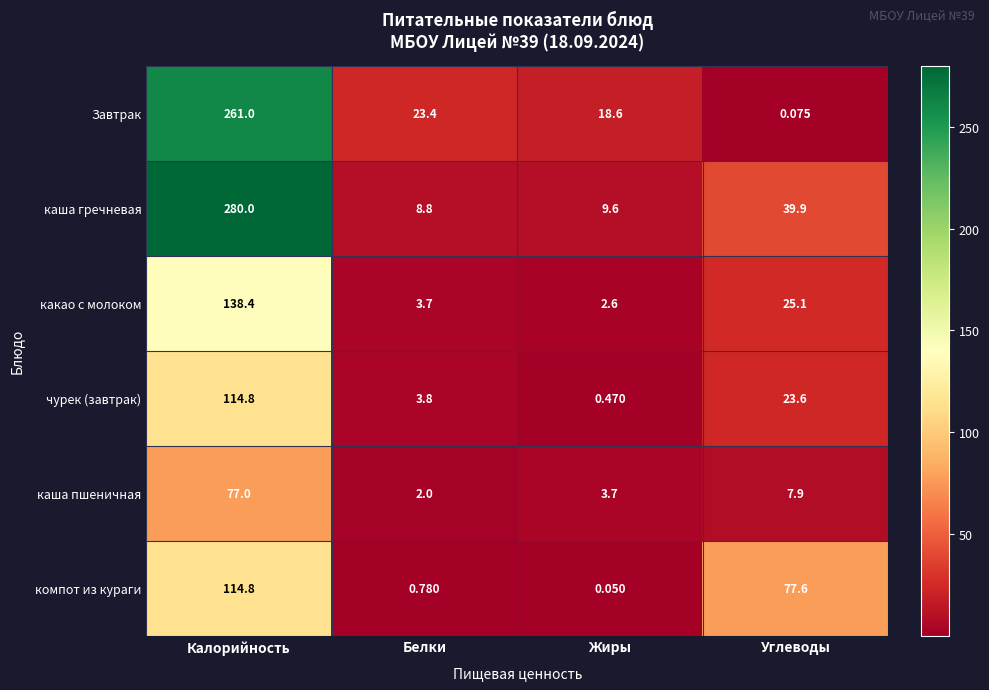

At which label does какао с молоком first exceed 25?

Калорийность